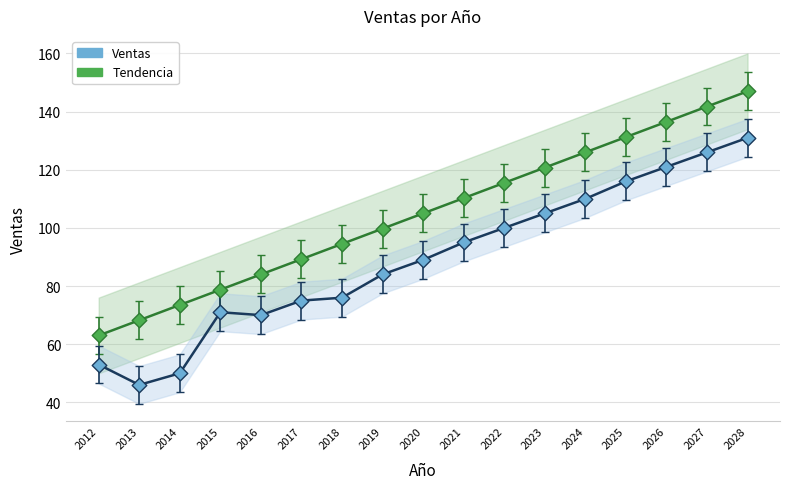

At how many categories does at least one series exceed 81?

13